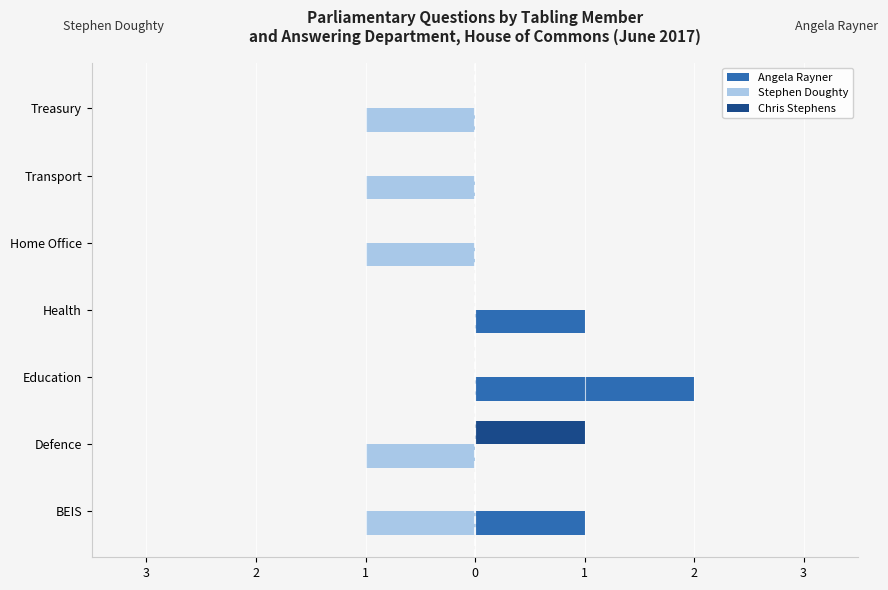

Rank the series by their average value, from highest to lowest.

Angela Rayner, Chris Stephens, Stephen Doughty